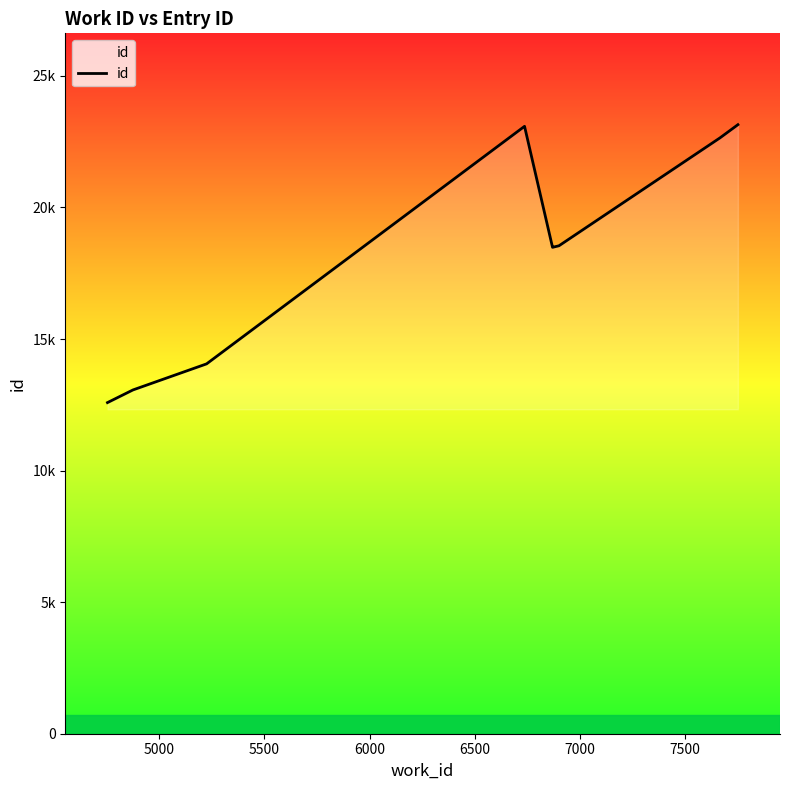

What is the difference between the second highest and second lowest values?

10019